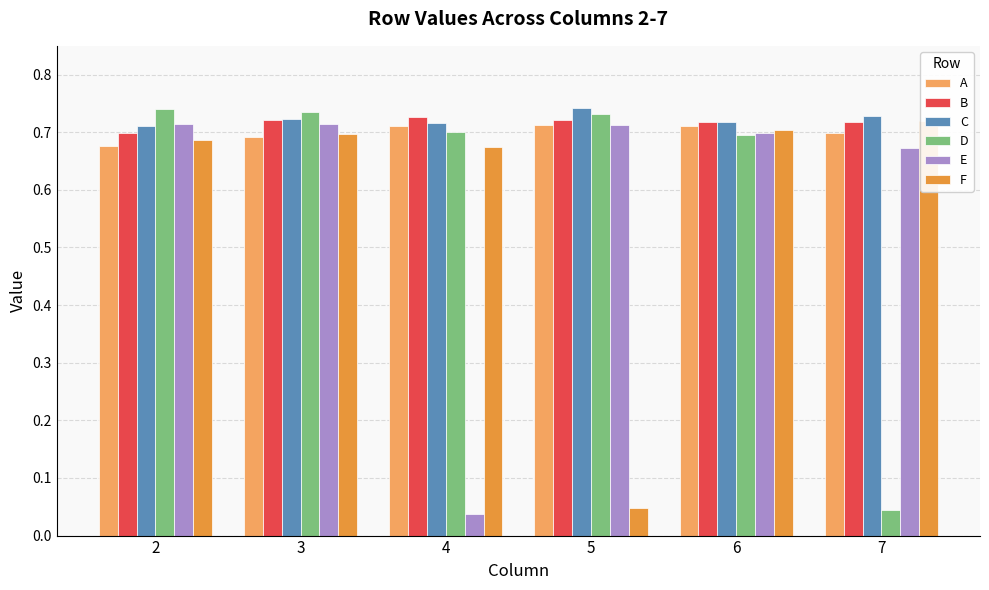

What is the maximum value shown in the chart?

0.7